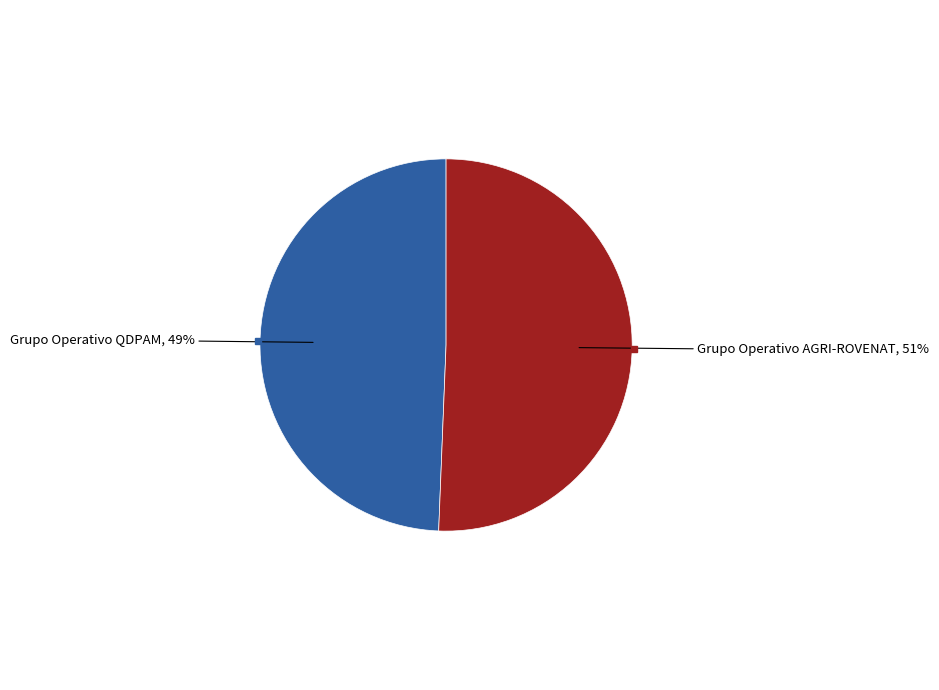

How many segments does this pie chart have?

2